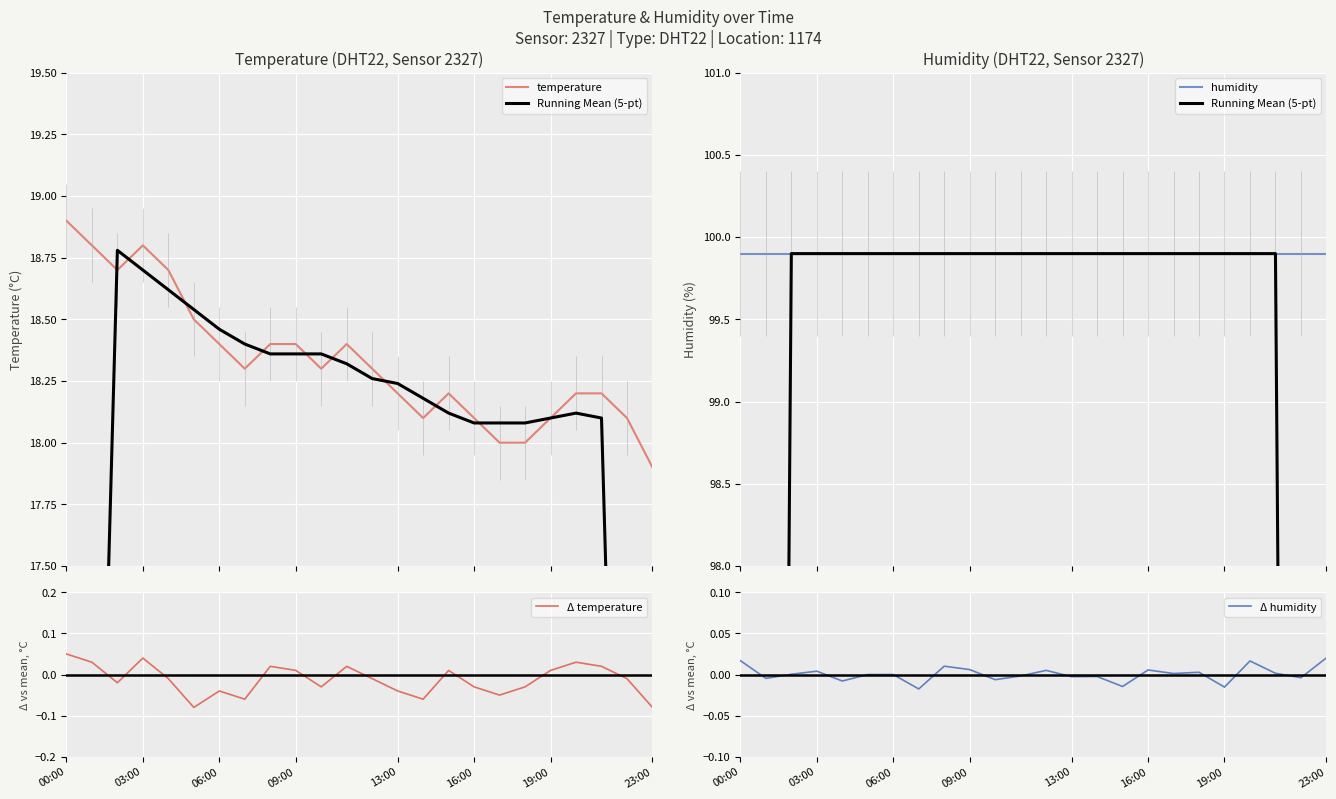

Which category has the highest value in the Δ temperature series?

00:00